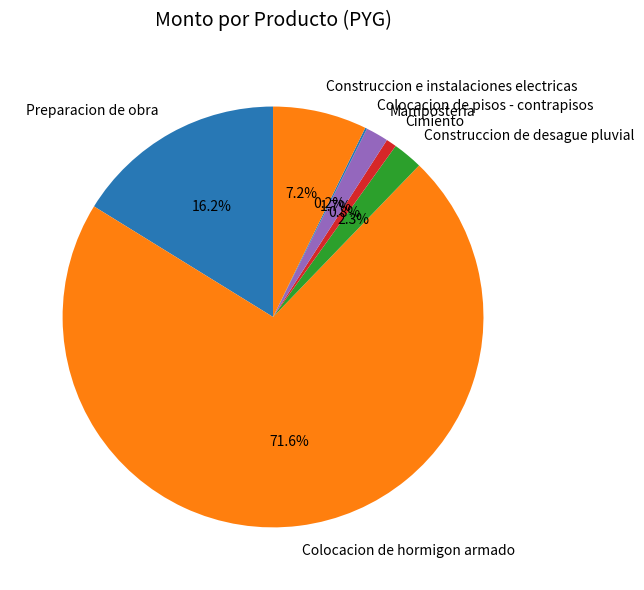

What is the majority slice?

Colocacion de hormigon armado